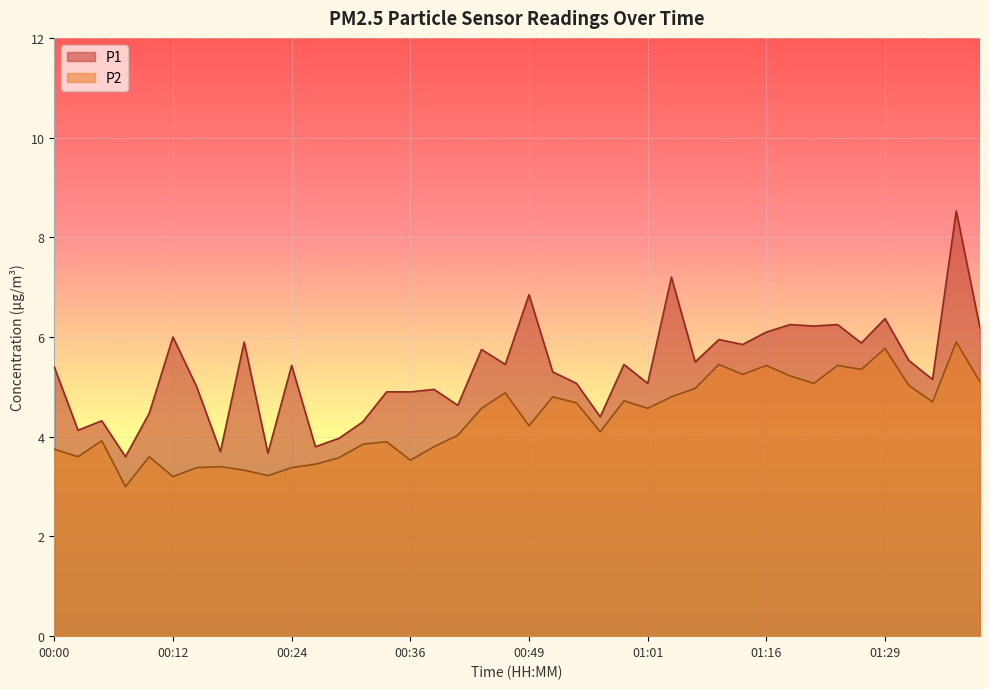

How many lines are shown in the chart?

2